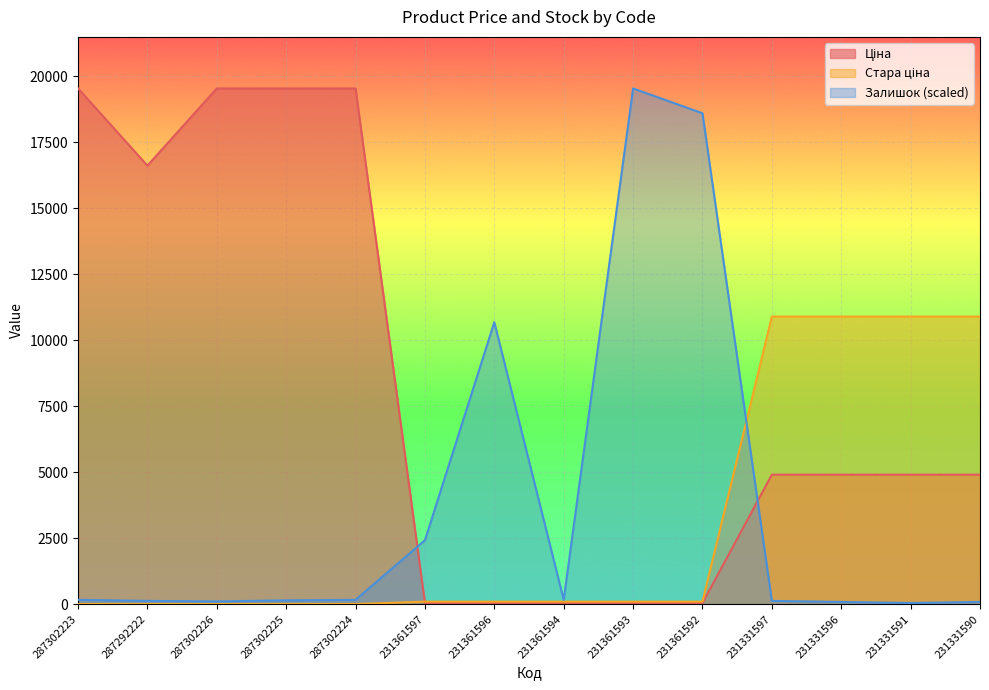

After their last crossing, which series has the higher values: Залишок or Стара ціна?

Стара ціна